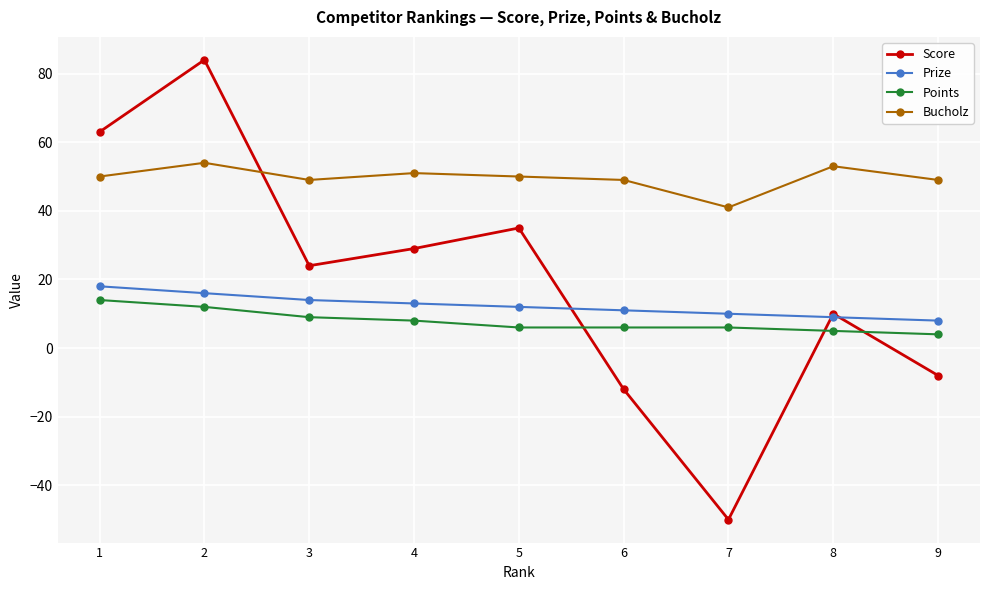

How many lines are shown in the chart?

4